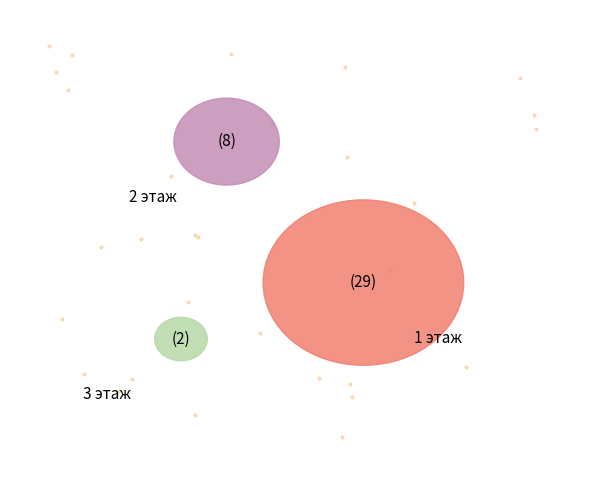

To the nearest percent, what is the average slice percentage?

33%